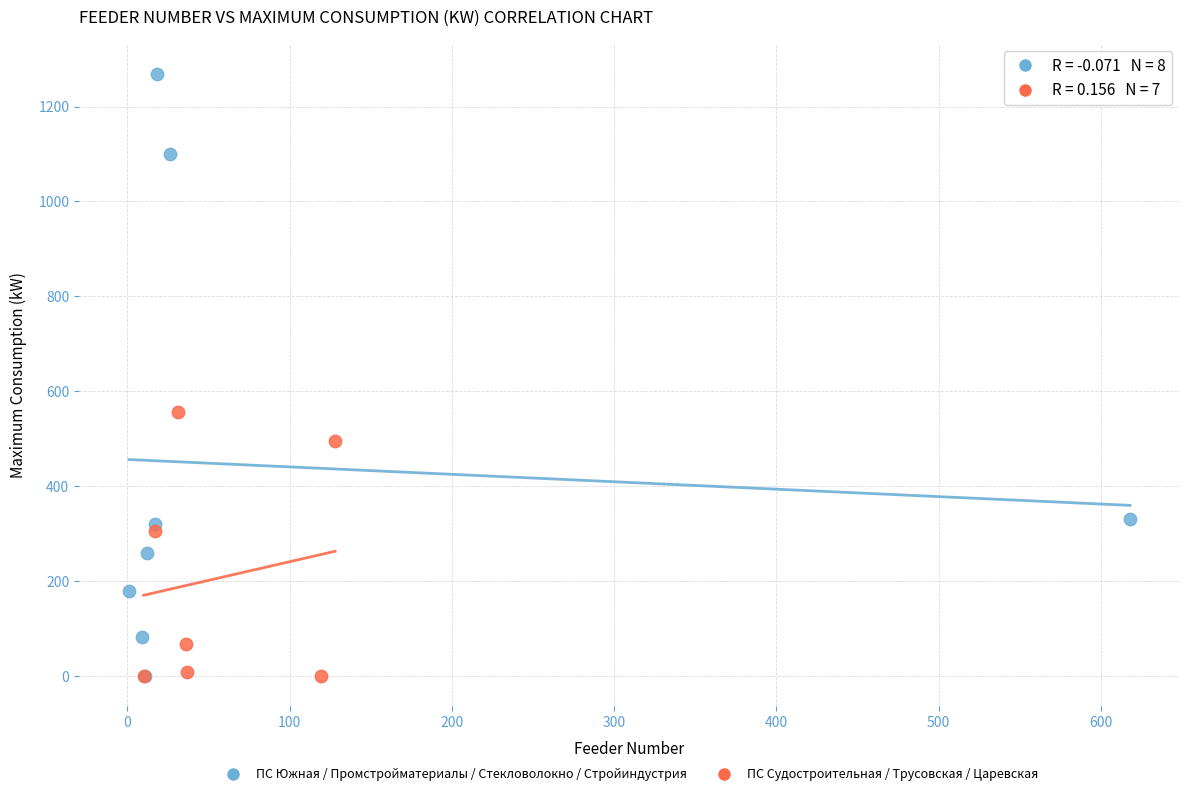

Which series has the largest Y range (max minus min)?

ПС Южная / Промстройматериалы / Стекловолокно / Стройиндустрия